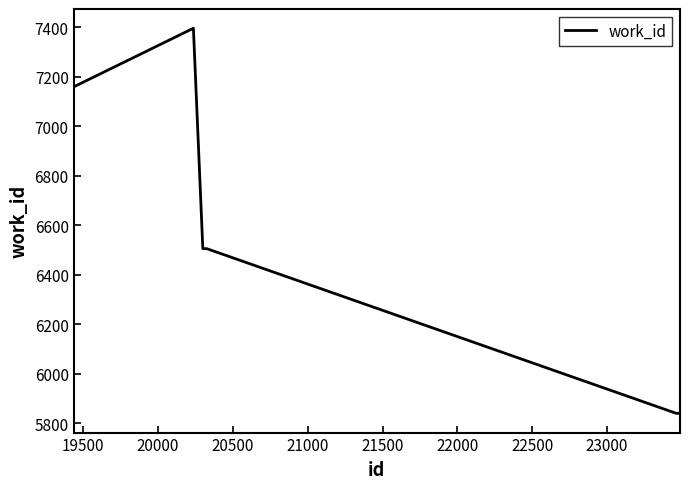

How many lines are shown in the chart?

1